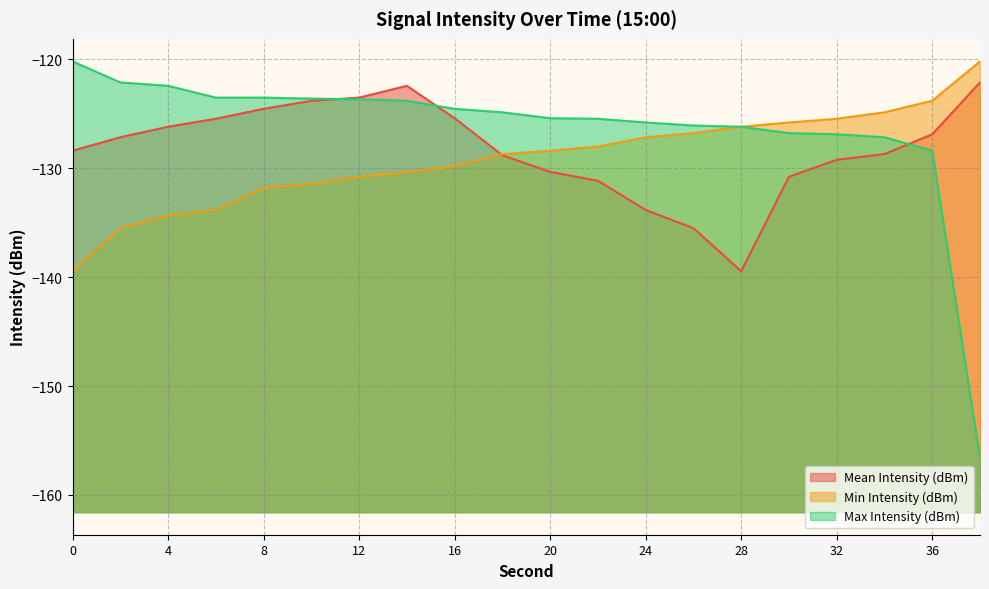

Between which two adjacent categories do Max Intensity (dBm) and Mean Intensity (dBm) first intersect?

10 and 12